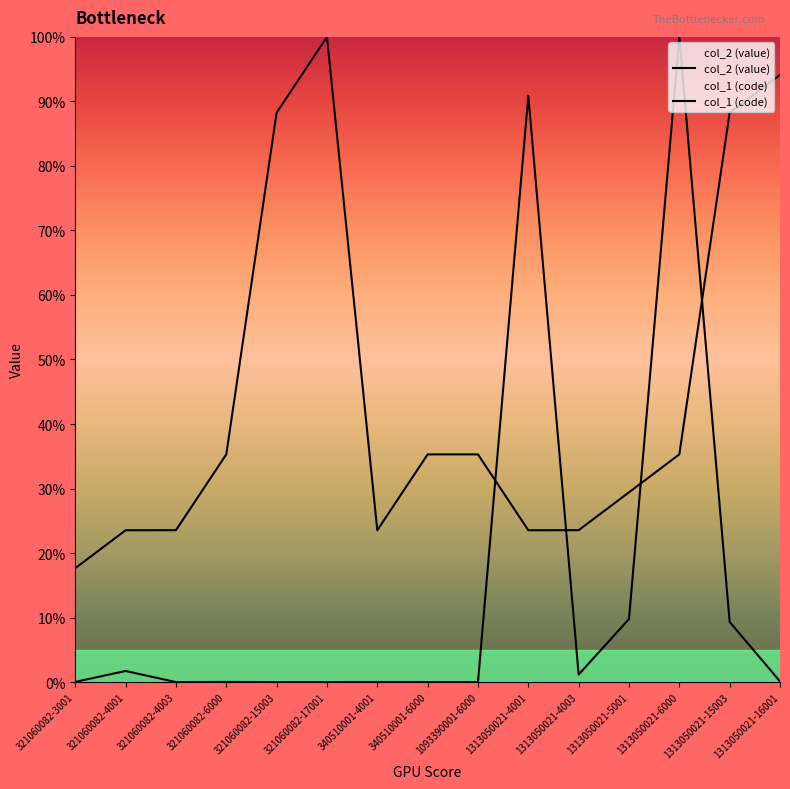

Where is the first local maximum for col_2 (value)?

321060082-4001